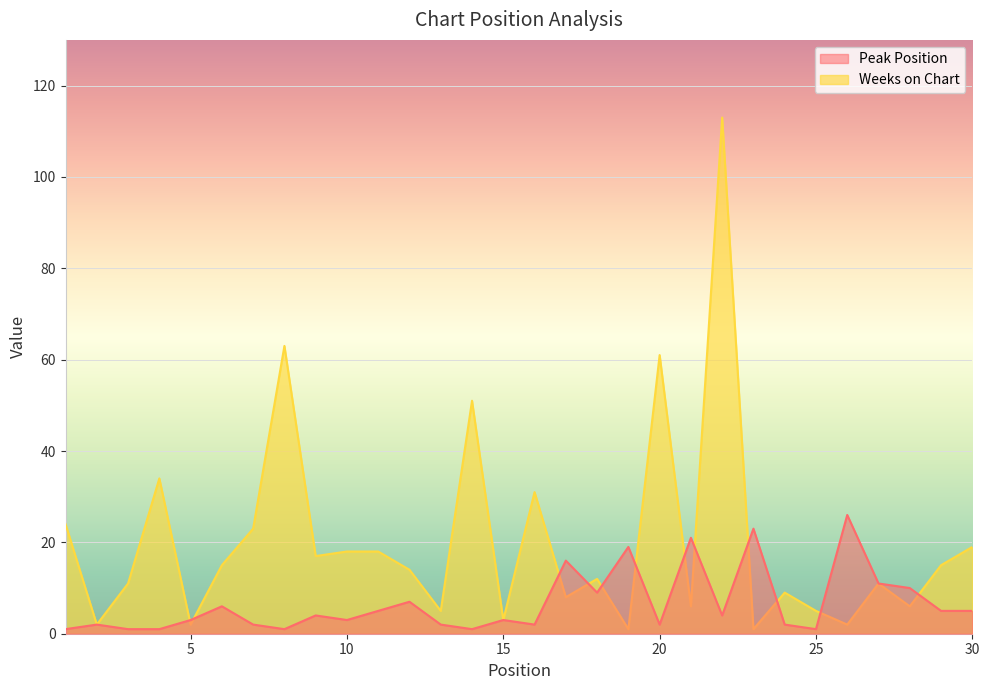

At which category is the sum across all series the highest?

22